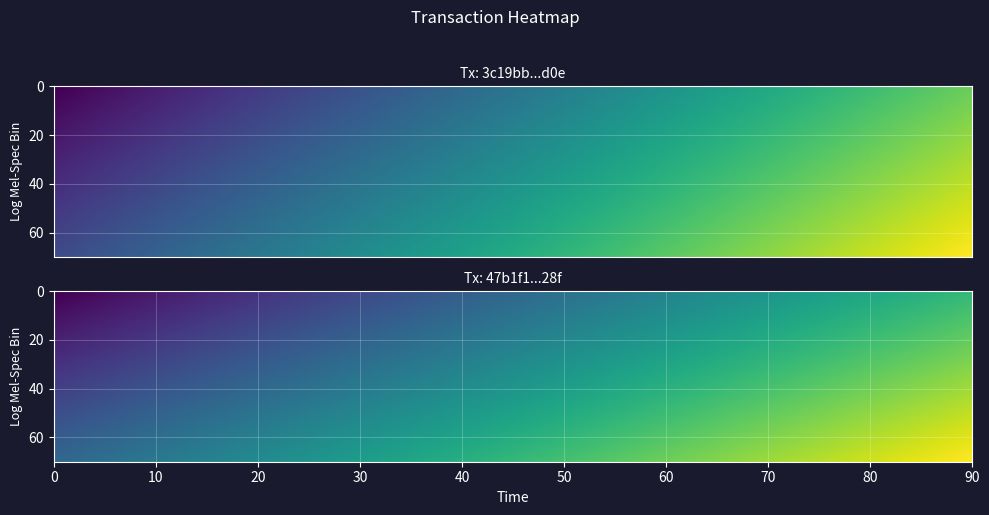

How many negative values does the 3c19bb0ac9ae9a89a4921b4a452446ecb553d0e series have?

1